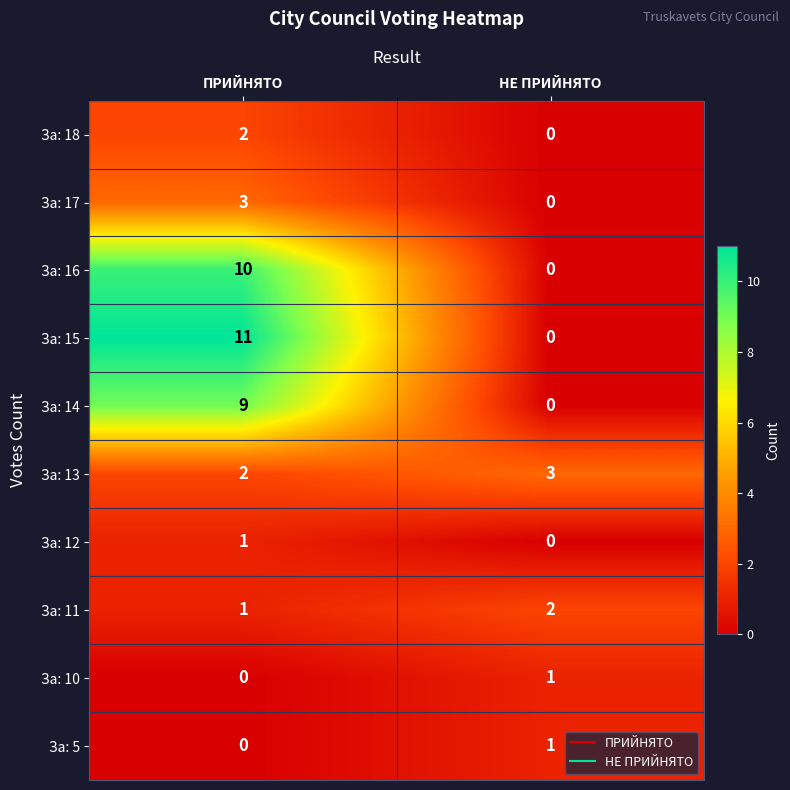

Which series changed the most between ПРИЙНЯТО and НЕ ПРИЙНЯТО?

За: 15